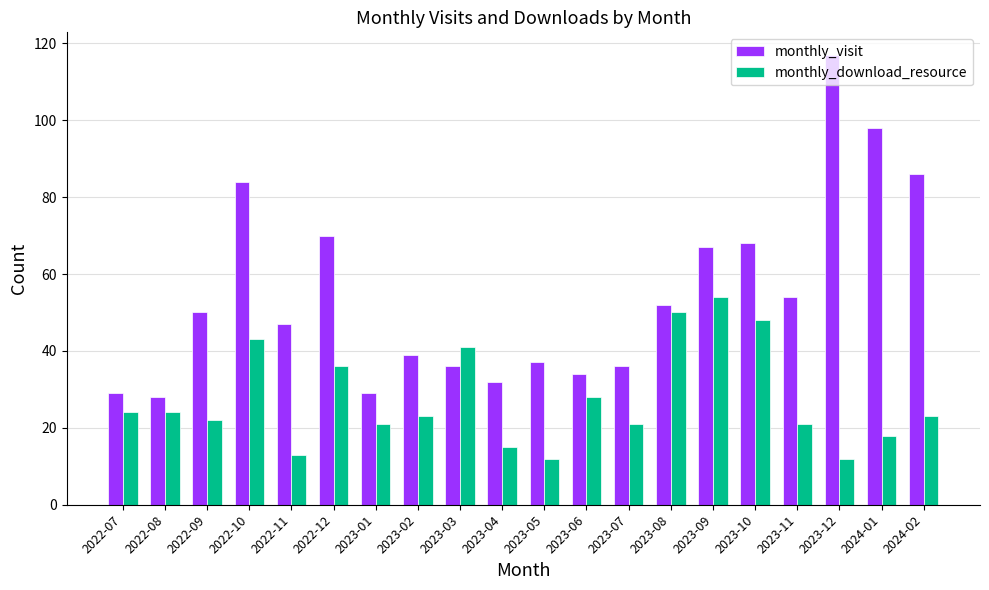

What is the difference between the monthly_visit values at 2022-11 and 2023-09?

20